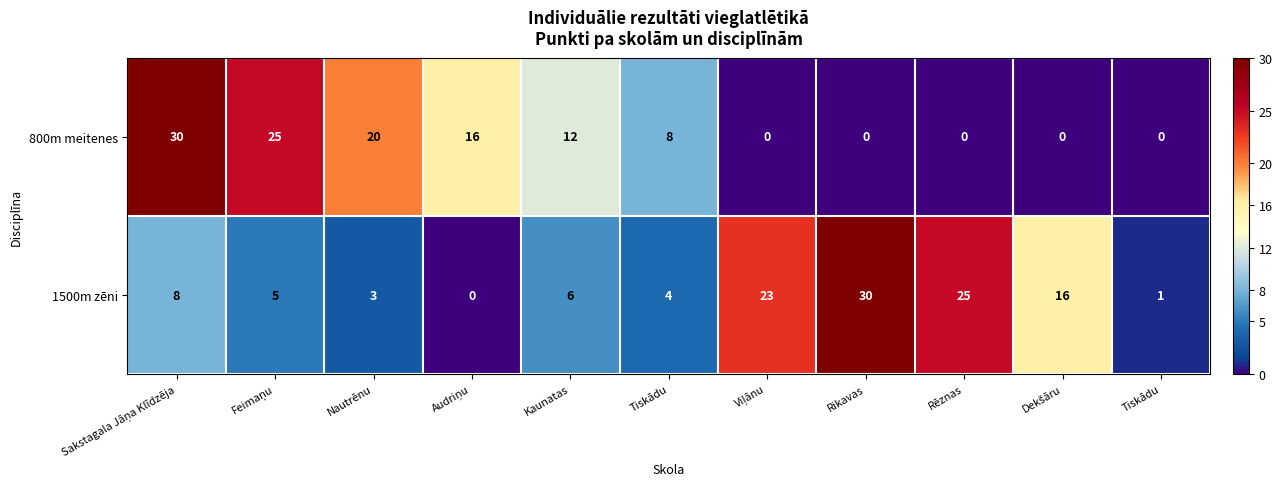

Reading left to right, transcribe all the data shown in this chart.

800m meitenes: Sakstagala Jāņa Klīdzēja=30	Feimaņu=25	Nautrēnu=20	Audriņu=16	Kaunatas=12	Tiskādu=8	Viļānu=0	Rikavas=0	Rēznas=0	Dekšāru=0	Tiskādu=0
1500m zēni: Sakstagala Jāņa Klīdzēja=8	Feimaņu=5	Nautrēnu=3	Audriņu=0	Kaunatas=6	Tiskādu=4	Viļānu=23	Rikavas=30	Rēznas=25	Dekšāru=16	Tiskādu=1